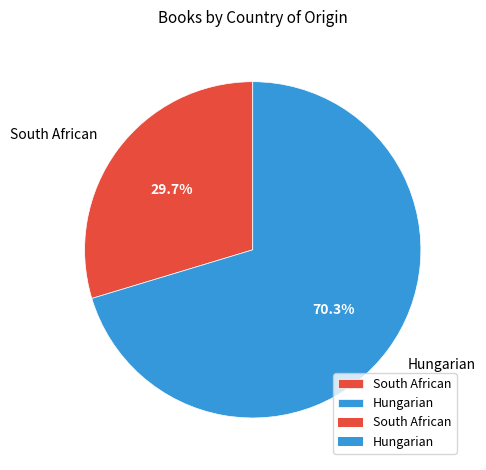

What percentage is NOT represented by South African?

70.3%